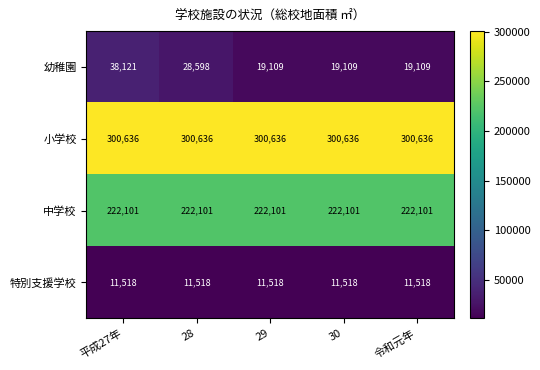

What is the sum of the 特別支援学校 values at 29 and 30?

23036